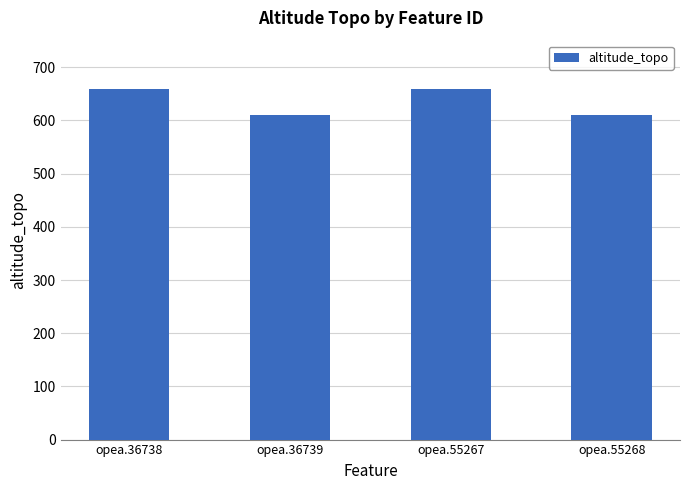

The chart shows a value of 660 at opea.55267. True or false?

True